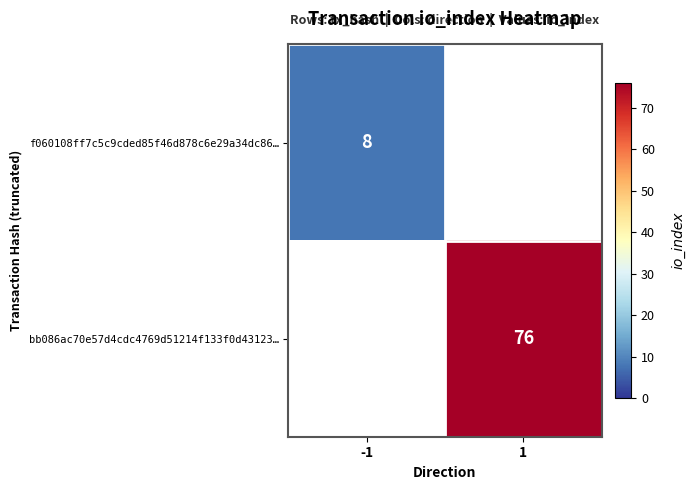

Is the value of bb086ac70e57d4cdc4769d51214f133f0d43123… at 1 greater than the value of f060108ff7c5c9cded85f46d878c6e29a34dc86… at -1?

Yes